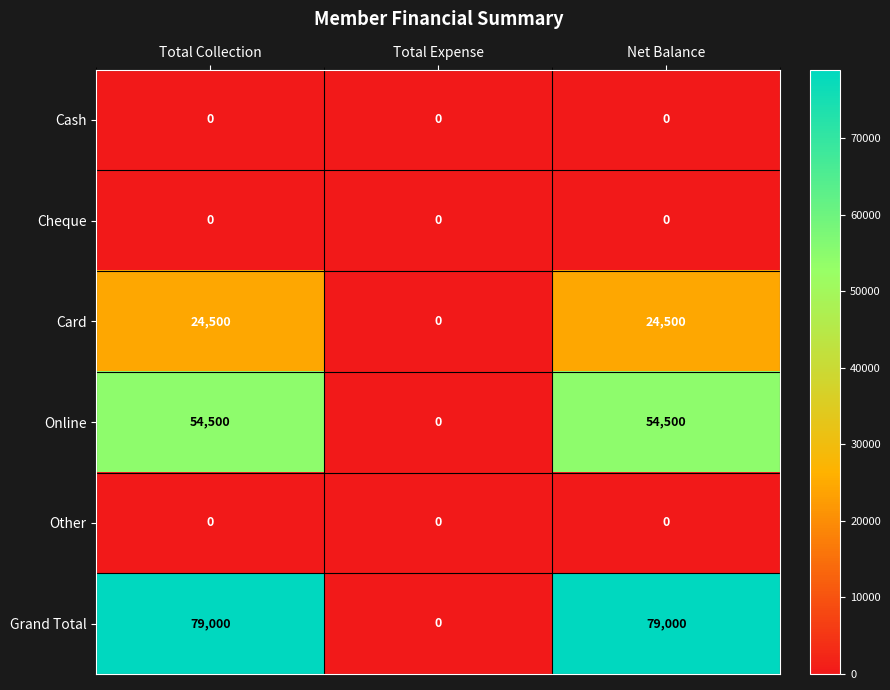

Which series has the widest spread of values?

Grand Total